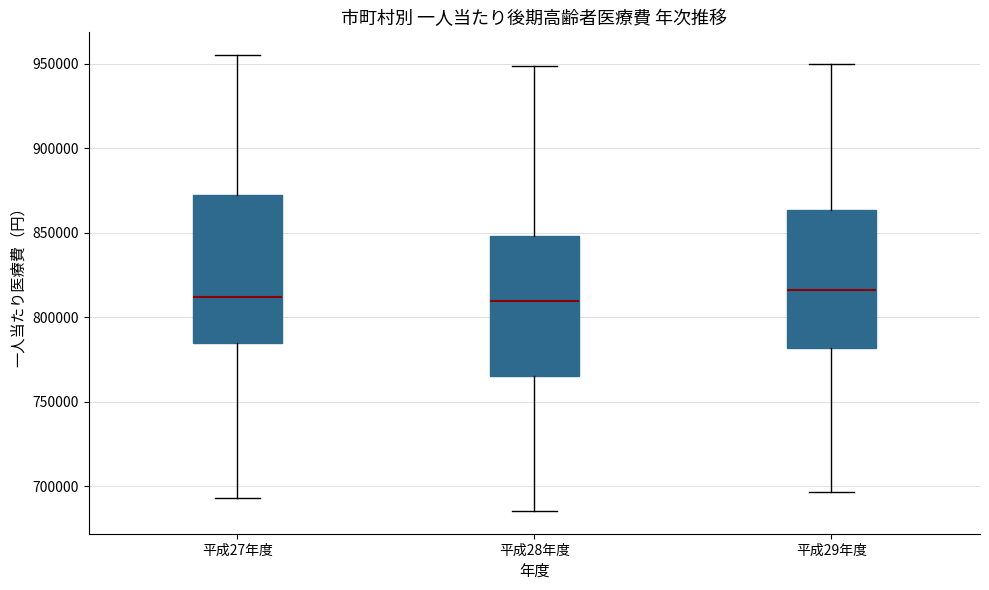

Where does the median line of the box for 平成28年度 sit on the y-axis? The values are not printed on the chart, so give them approximately, as read against the axis.

810000